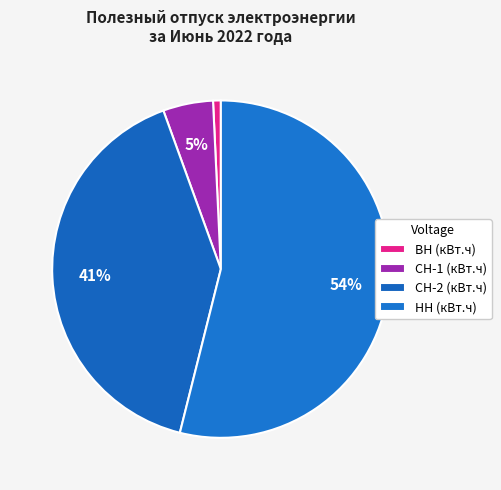

What percentage is the НН slice, to the nearest percent?

54%